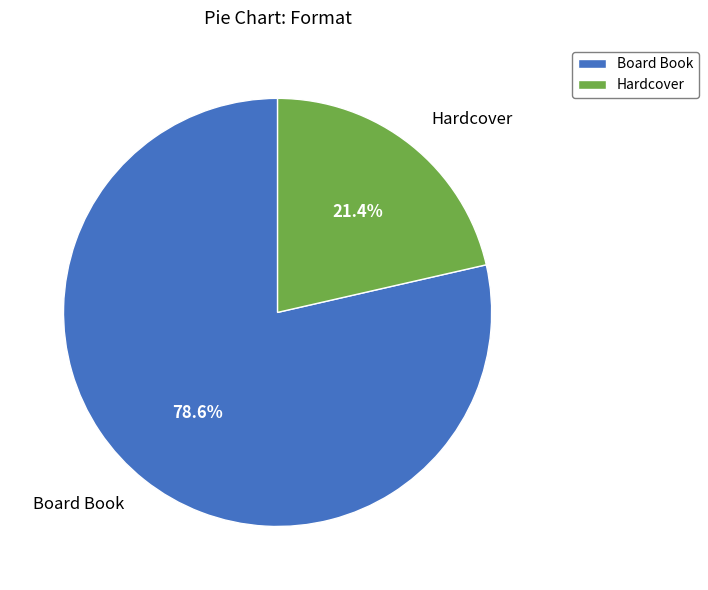

Is it true that Board Book is 79% of the pie?

True